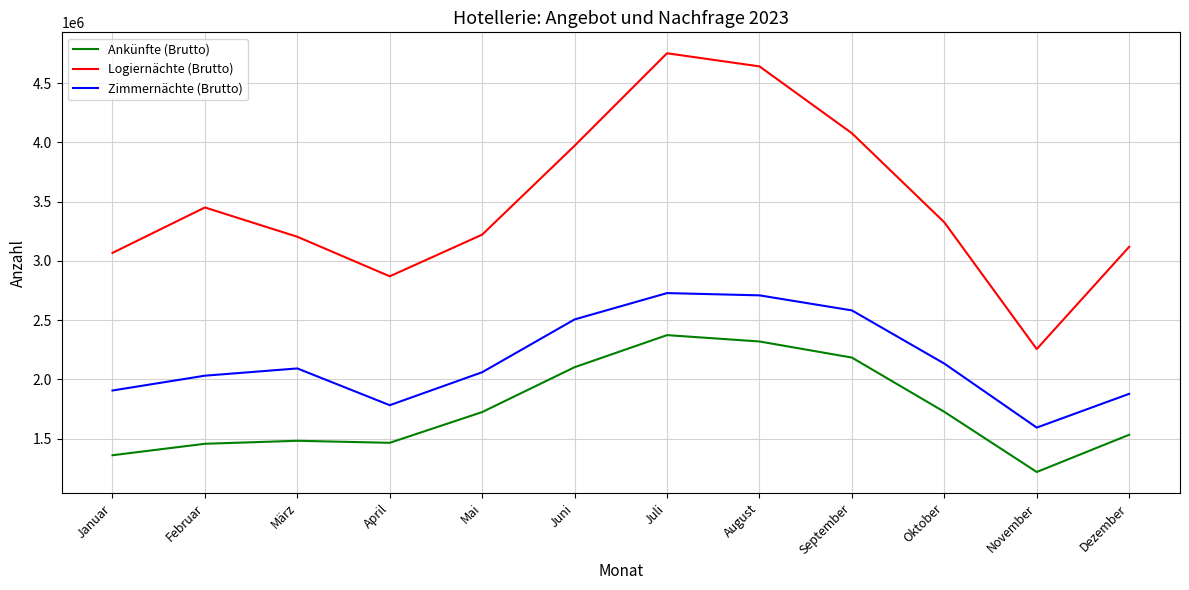

At August, list the series in order from largest to smallest.

Logiernächte (Brutto), Zimmernächte (Brutto), Ankünfte (Brutto)